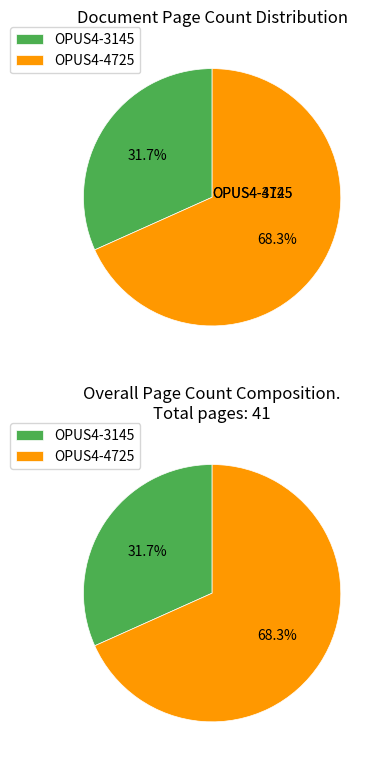

What percentage do OPUS4-3145 and OPUS4-4725 together represent?

100.0%